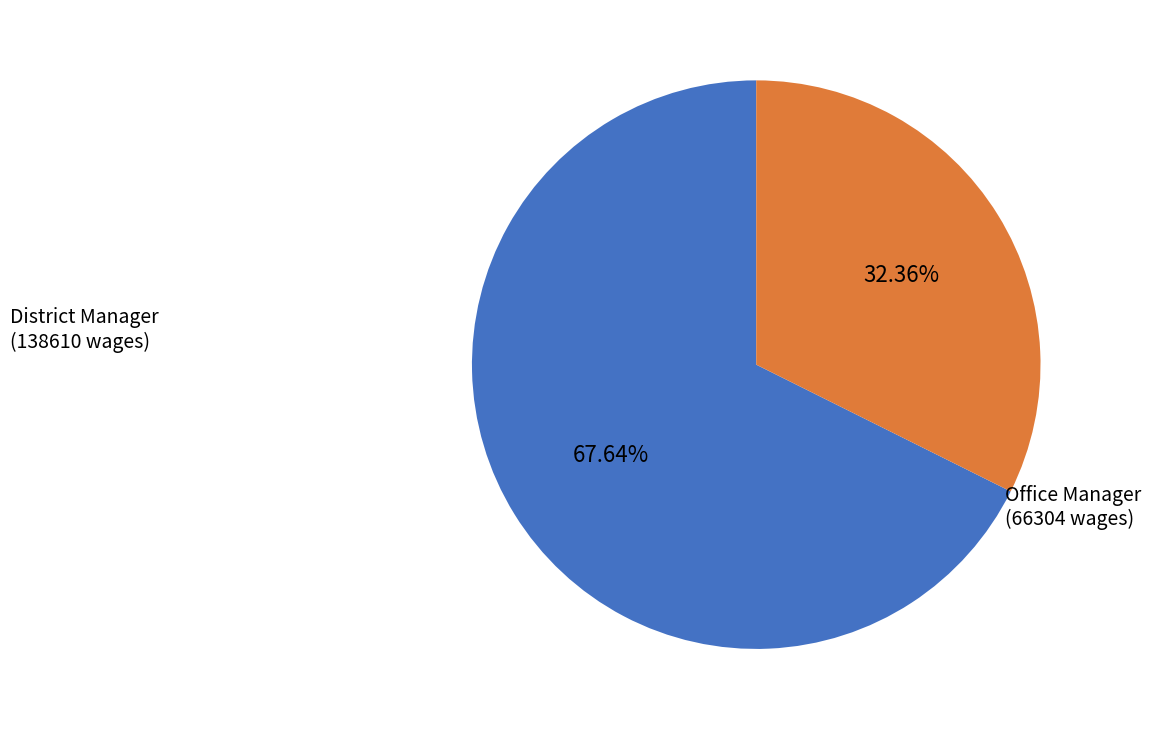

To the nearest percent, what is the average slice percentage?

50%